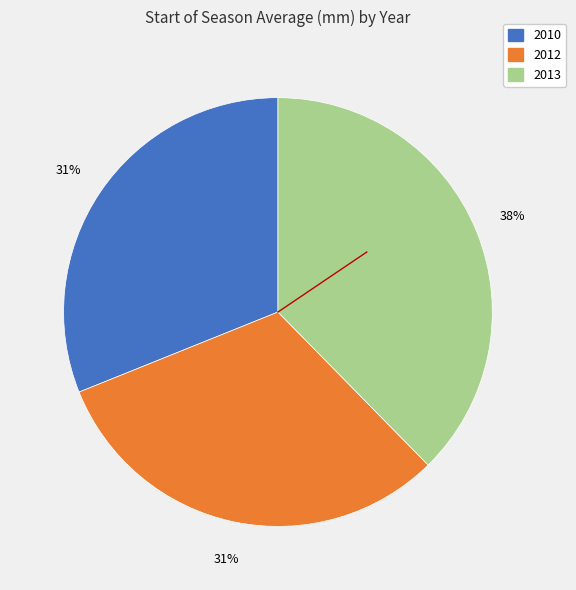

What is the ratio of the value at 2010 to the value at 2012?

1.0